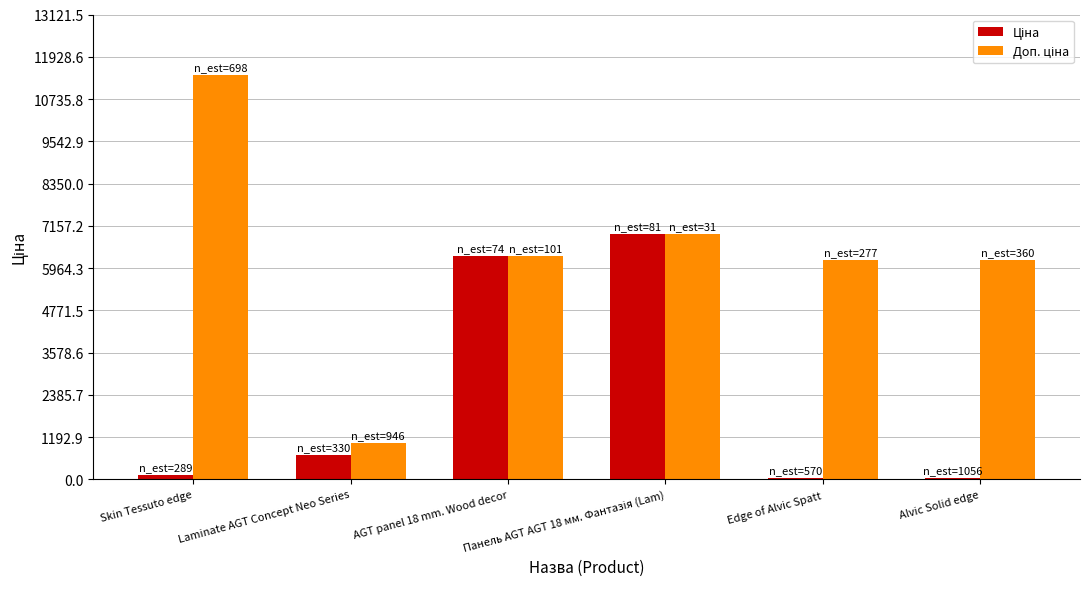

What is the maximum value shown in the chart?

11410.0